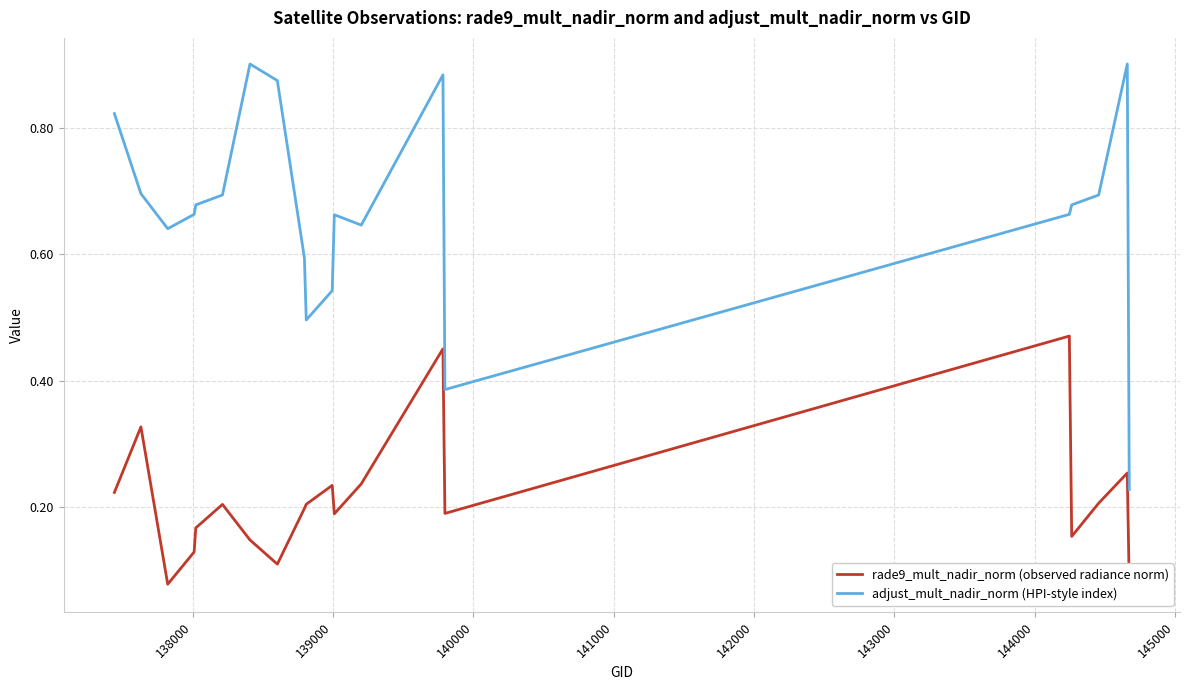

Reading left to right, transcribe all the data shown in this chart.

rade9_mult_nadir_norm (observed radiance norm): 0.2	0.3	0.1	0.1	0.2	0.2	0.1	0.1	0.2	0.2	0.2	0.2	0.2	0.5	0.2	0.5	0.2	0.2	0.3	0.1
adjust_mult_nadir_norm (HPI-style index): 0.8	0.7	0.6	0.7	0.7	0.7	0.9	0.9	0.6	0.5	0.5	0.7	0.6	0.9	0.4	0.7	0.7	0.7	0.9	0.2